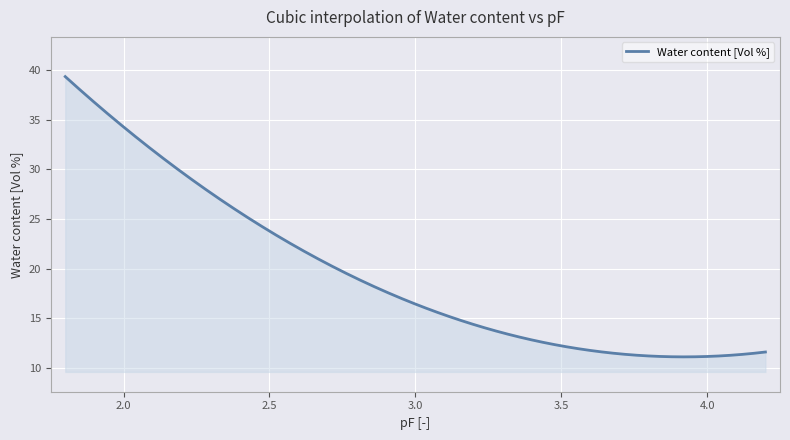

What is the difference between the maximum and minimum values?

28.2